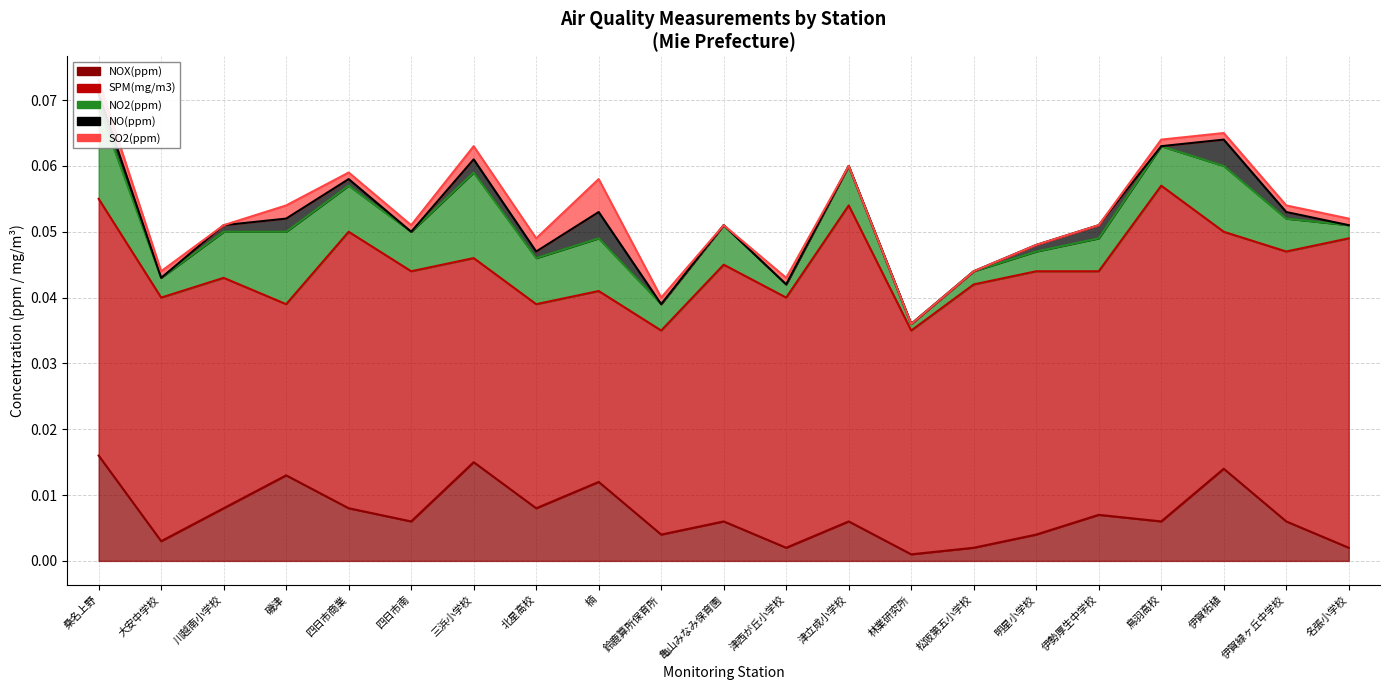

Is the value of SO2(ppm) at 伊賀緑ヶ丘中学校 greater than the value of NO(ppm) at 伊勢厚生中学校?

No